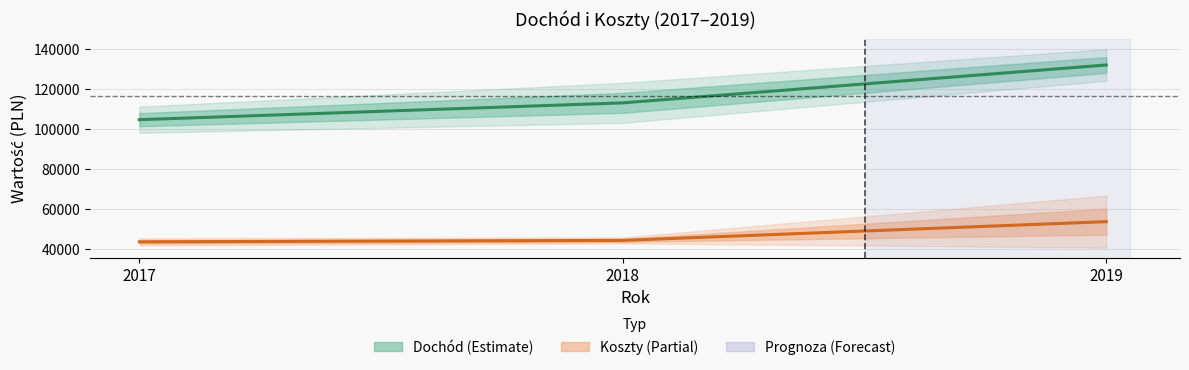

How many lines are shown in the chart?

2